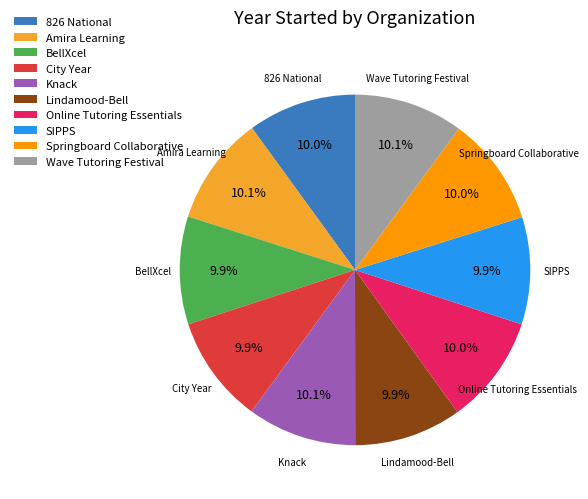

What portion of the pie excludes Wave Tutoring Festival?

89.9%